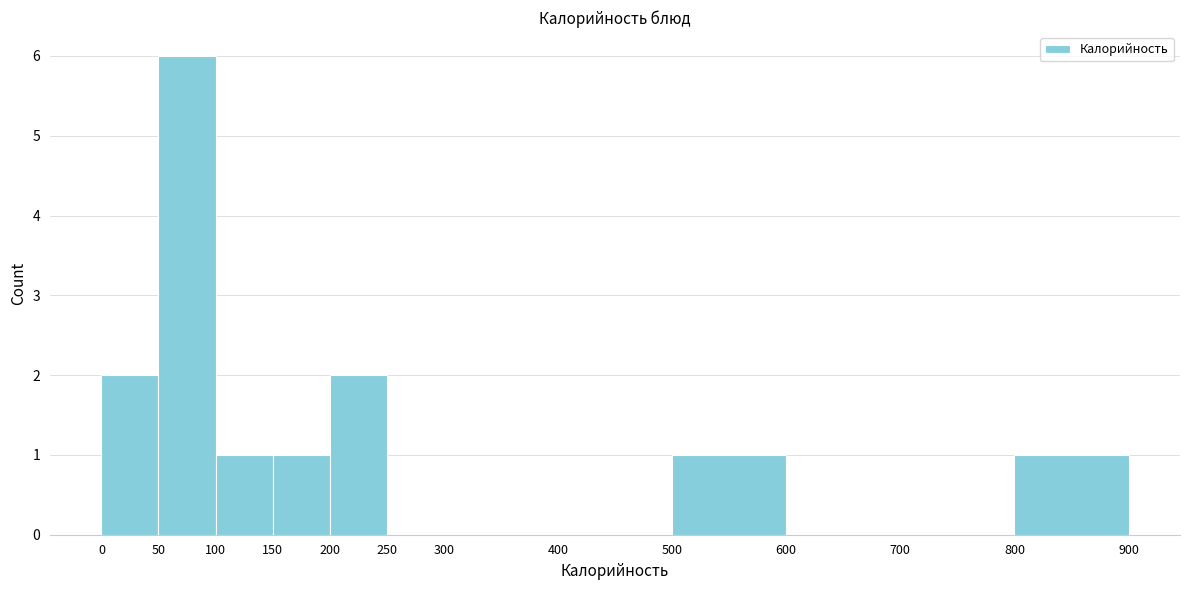

Reading left to right, list every bar in this chart as the range it spans on the x-axis followed by its height. The values are not printed on the chart, so give them approximately, as read against the axis.

0 to 50: 2
50 to 100: 6
100 to 150: 1
150 to 200: 1
200 to 250: 2
250 to 300: 0
300 to 400: 0
400 to 500: 0
500 to 600: 1
600 to 700: 0
700 to 800: 0
800 to 900: 1